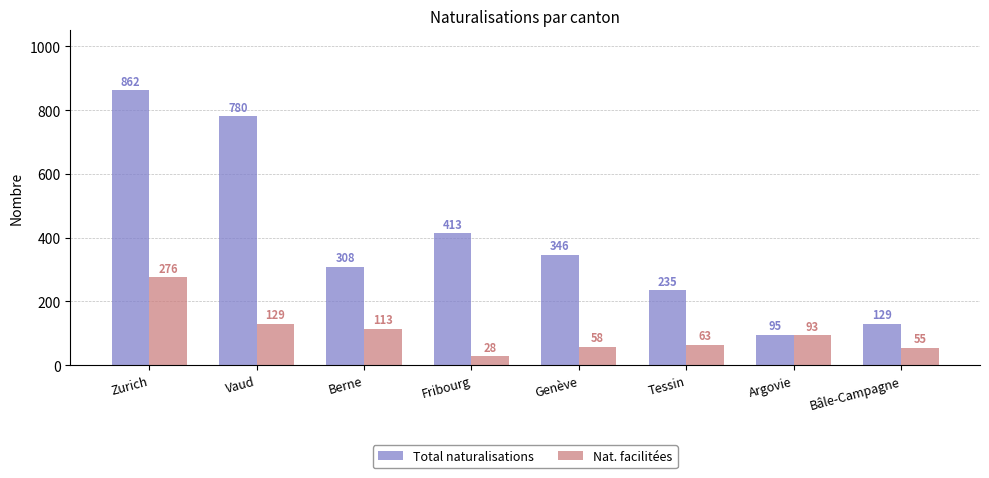

What is the average value of the Nat. facilitées series?

102